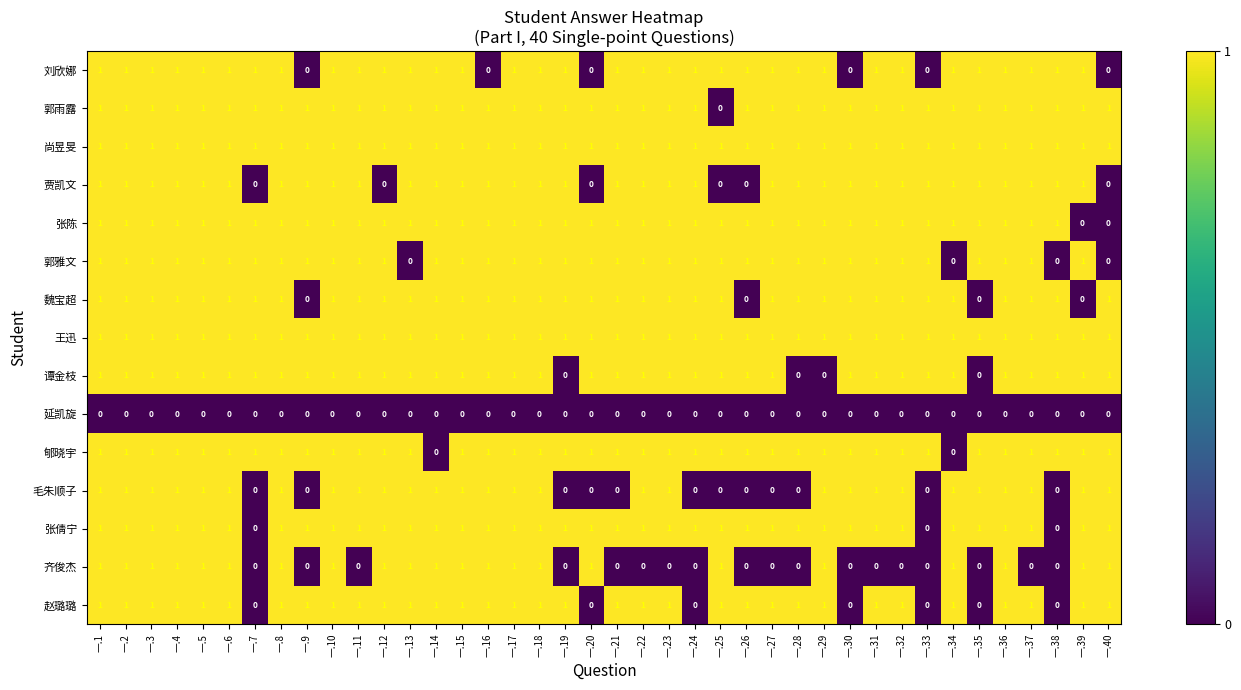

Count the 郭雨露 values in the range 1 to 2.

39